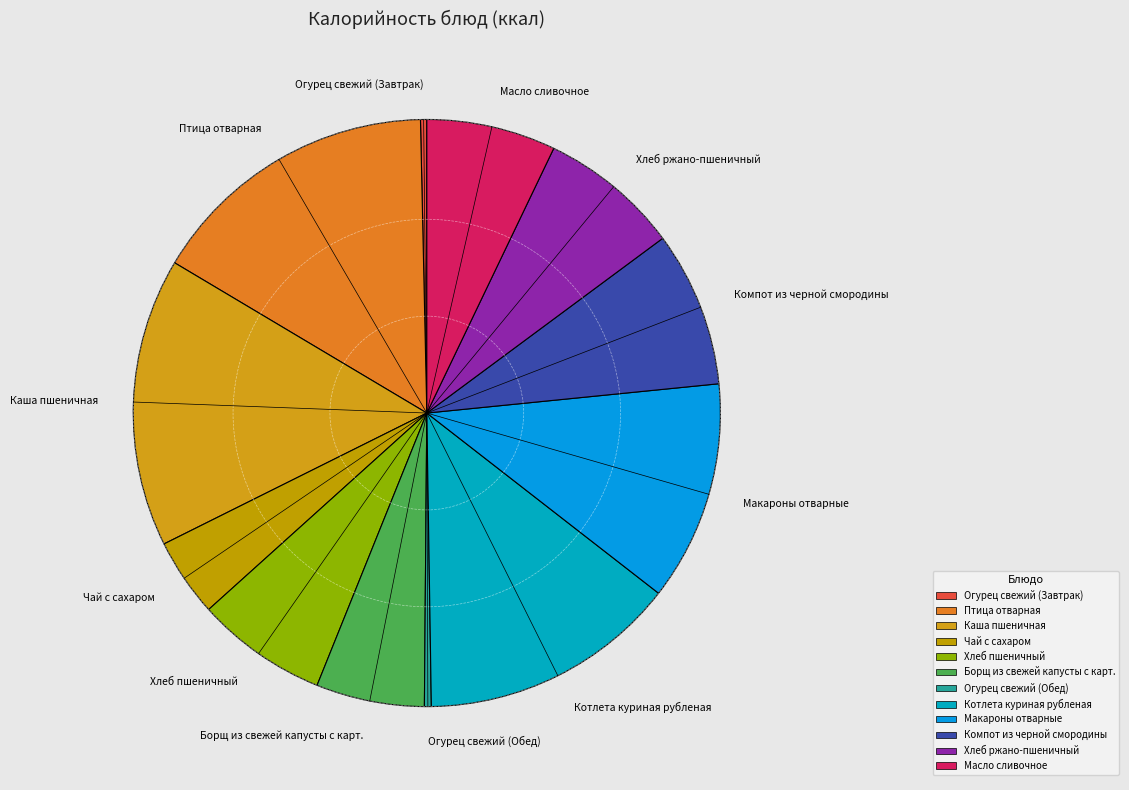

Between Огурец свежий (Обед) and Птица отварная, which is larger?

Птица отварная